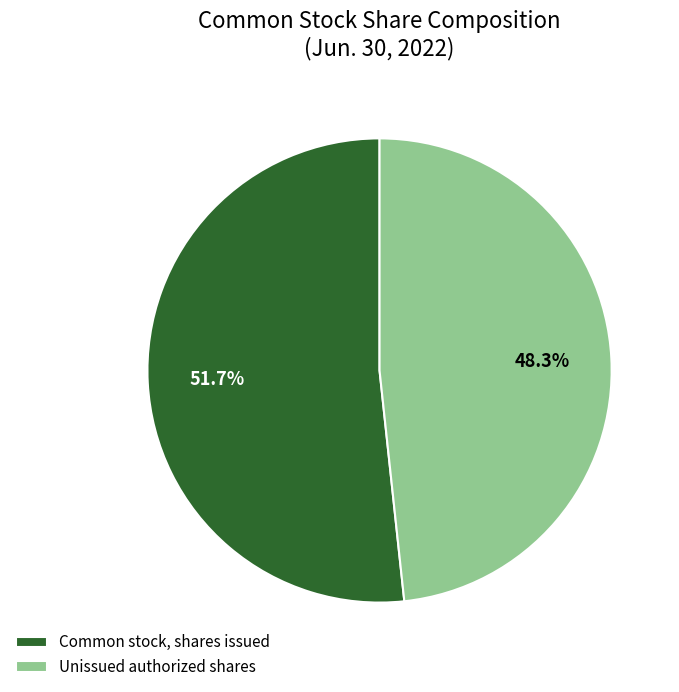

How many slices are in this pie chart?

2